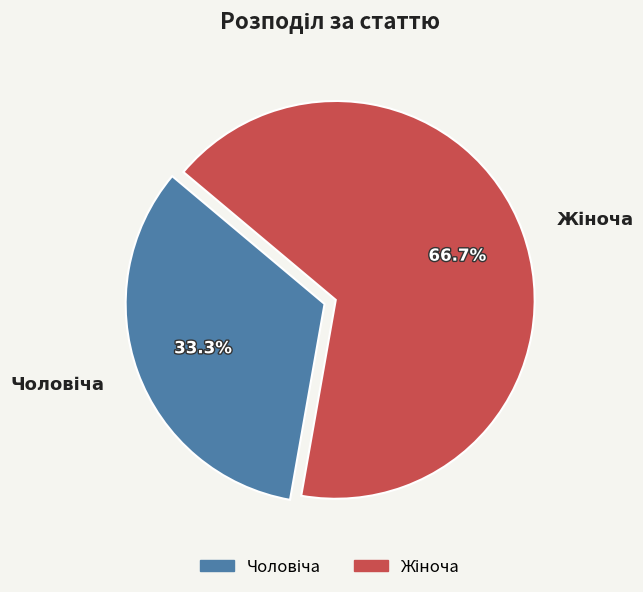

Does any single category account for the majority?

Yes